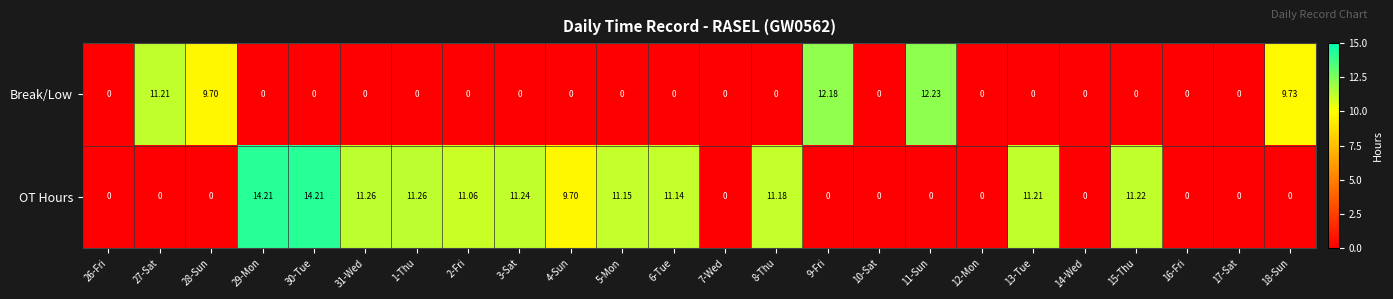

Is the value of OT Hours at 31-Wed greater than the value of Break/Low at 17-Sat?

Yes